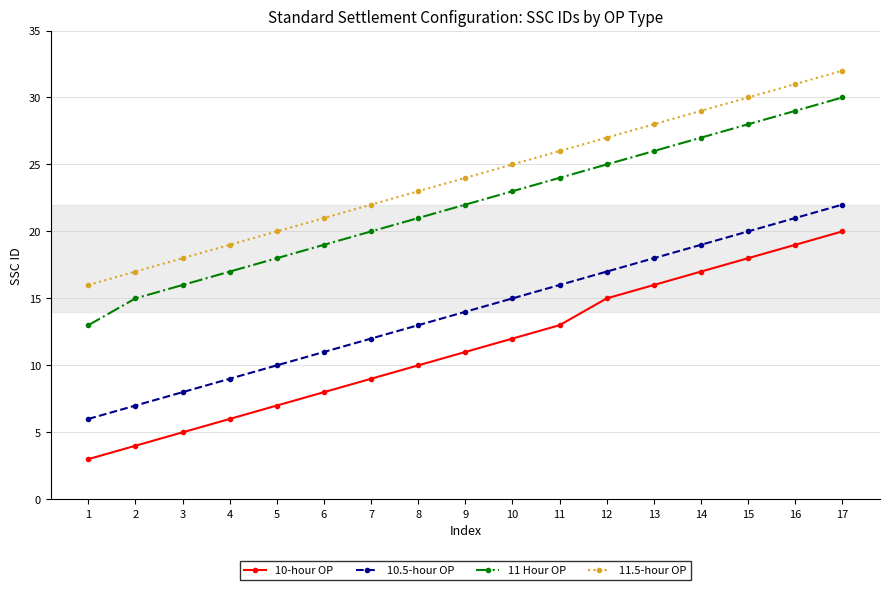

What are all the series names shown in the legend?

10-hour OP, 10.5-hour OP, 11 Hour OP, 11.5-hour OP